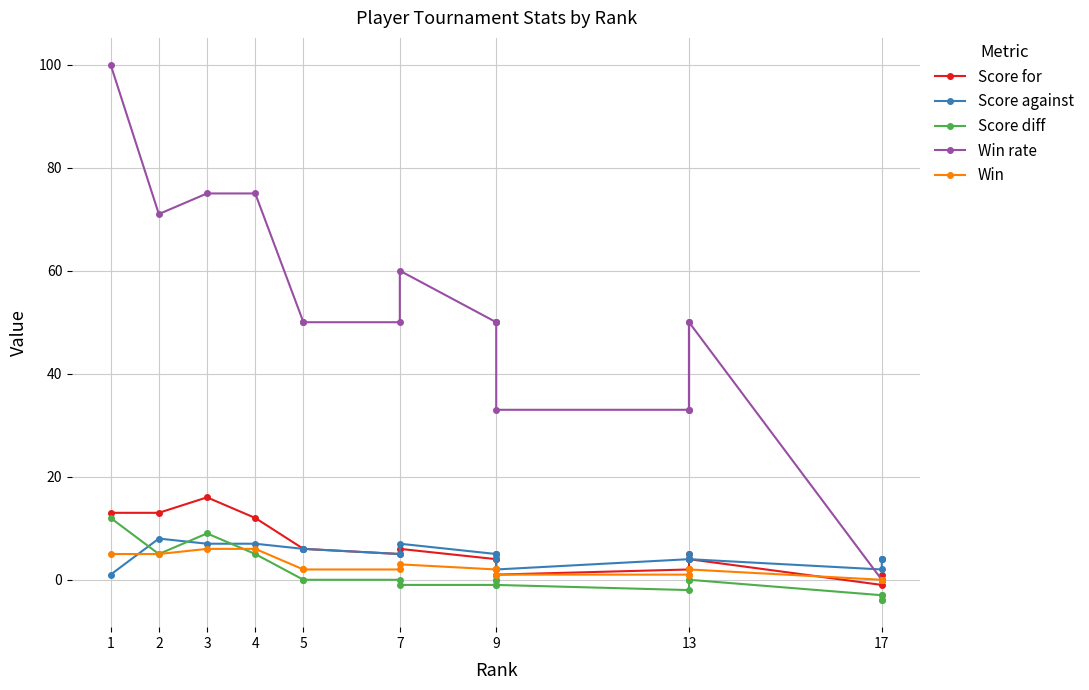

What is the value of the Score against point at the 19th from the left?

4